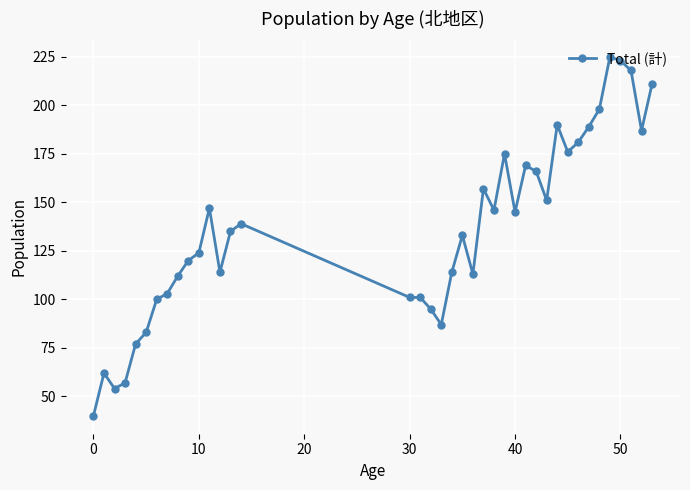

Is this an area chart (filled region under the line)?

No